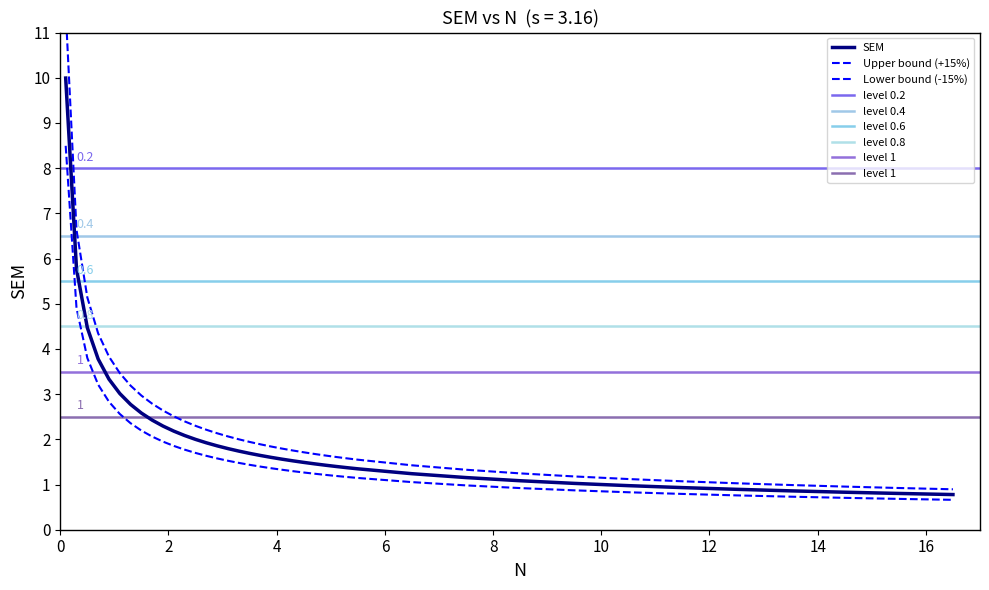

Is it true that the value at 5.3 is 0.4?

False